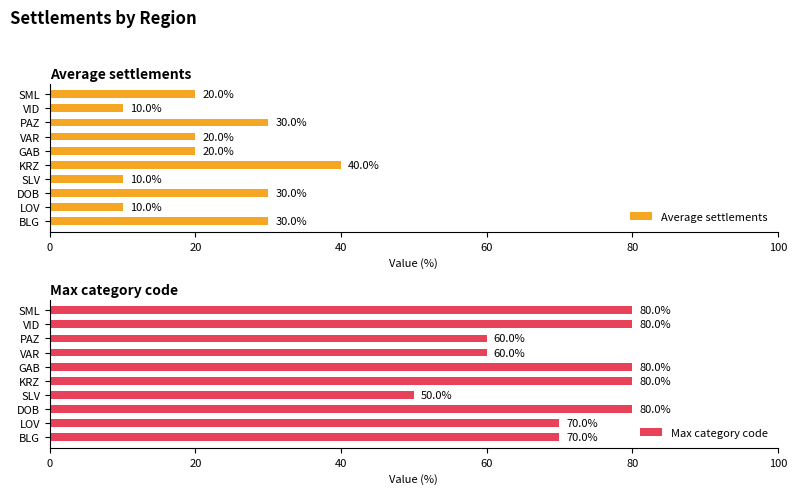

What are all the series names shown in the legend?

Average settlements, Max category code